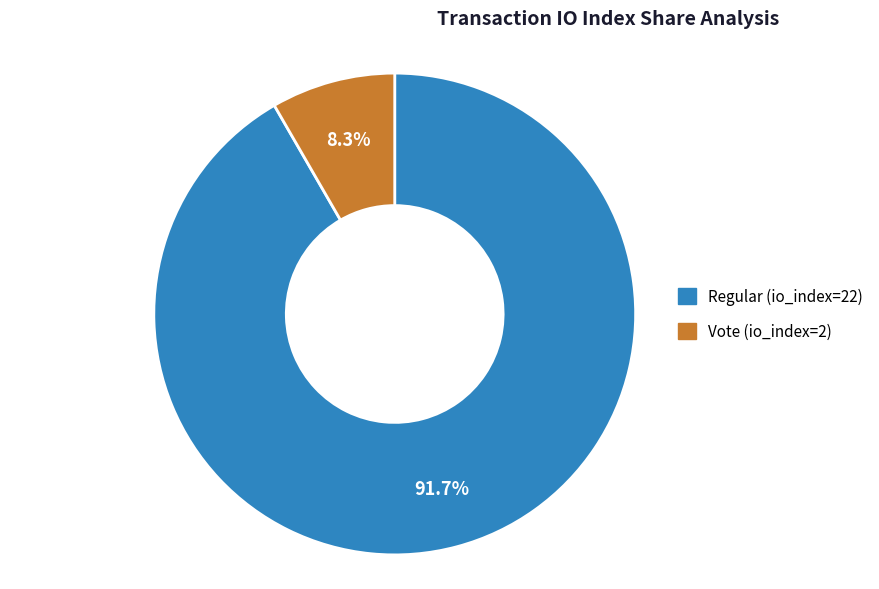

How many slices are in this pie chart?

2